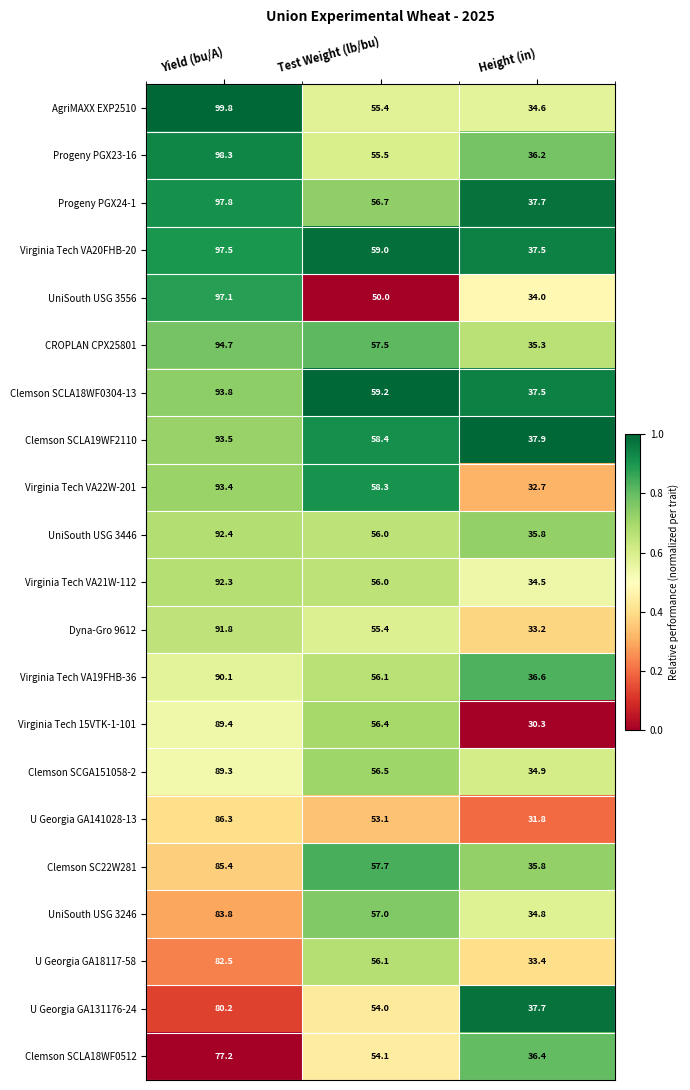

At which label is Clemson SCLA18WF0304-13 closest to 65?

Test Weight (lb/bu)